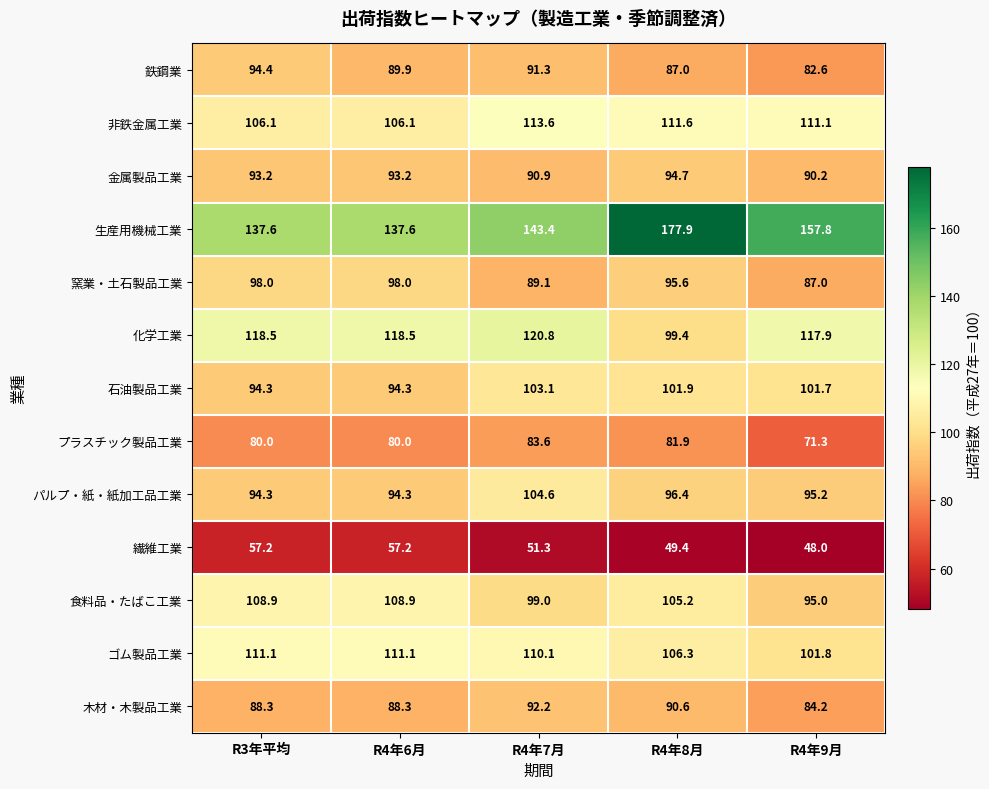

What is the total value across all series at R4年6月?

1277.4